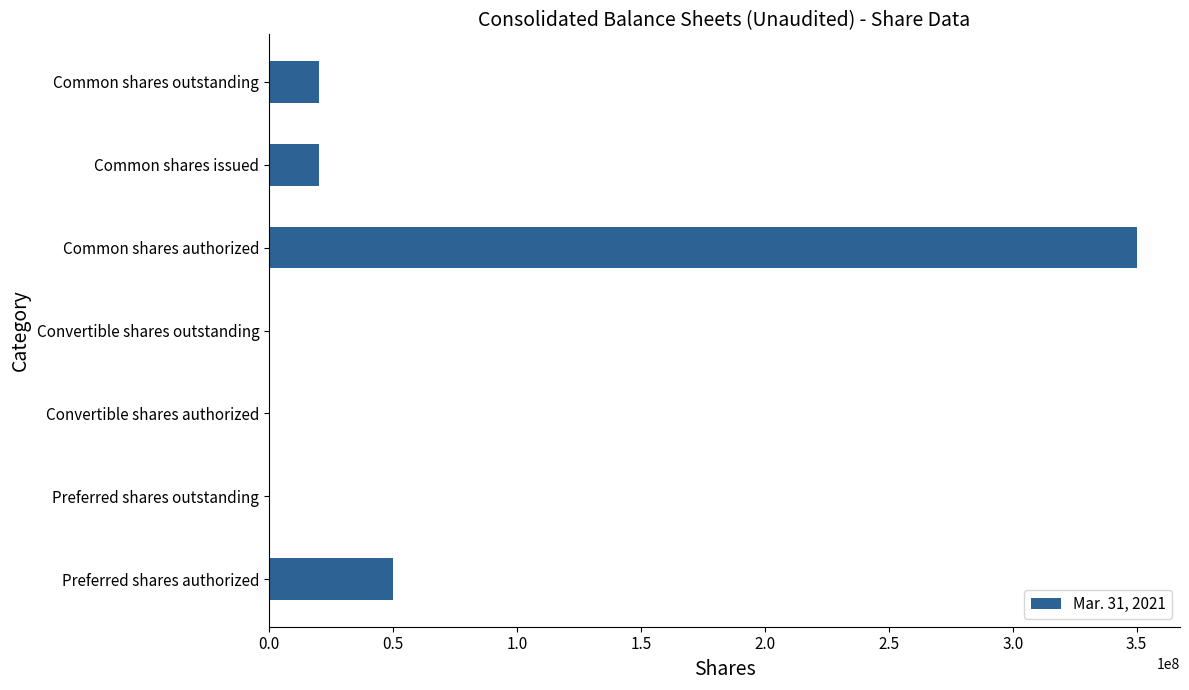

True or false: the data shows 50000000 at Preferred shares authorized.

True